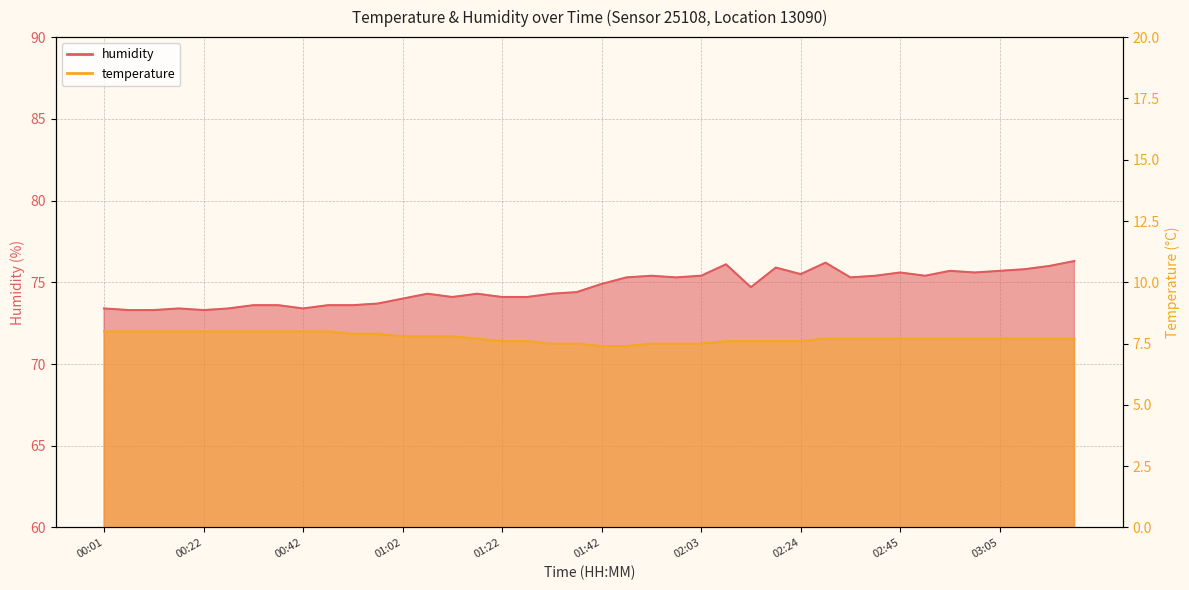

What is the value of the humidity point at the 20th from the left?

74.4